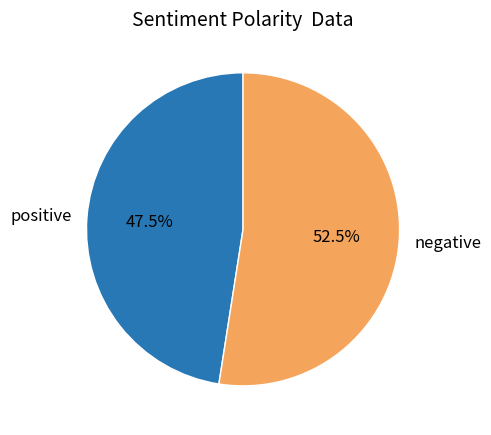

Rank the categories by value from highest to lowest.

negative, positive